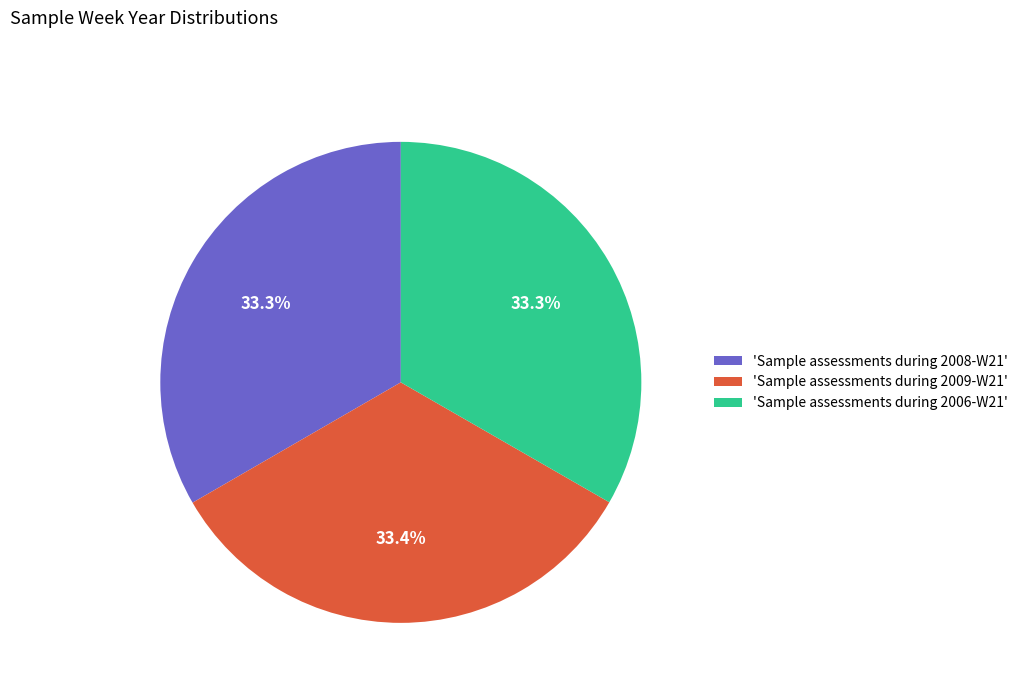

What is the ratio of the value at 'Sample assessments during 2009-W21' to the value at 'Sample assessments during 2008-W21'?

1.0